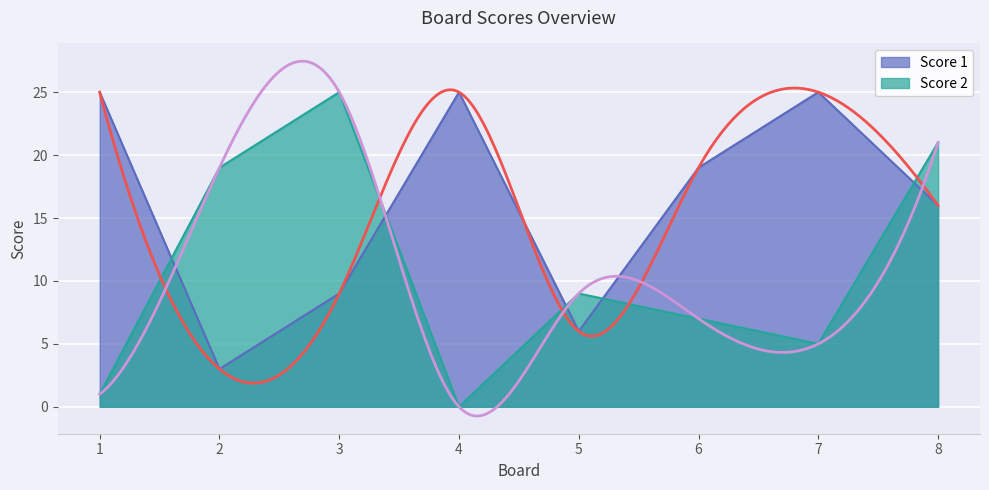

What is the value of the Score 2 point at the 7th from the left?

5